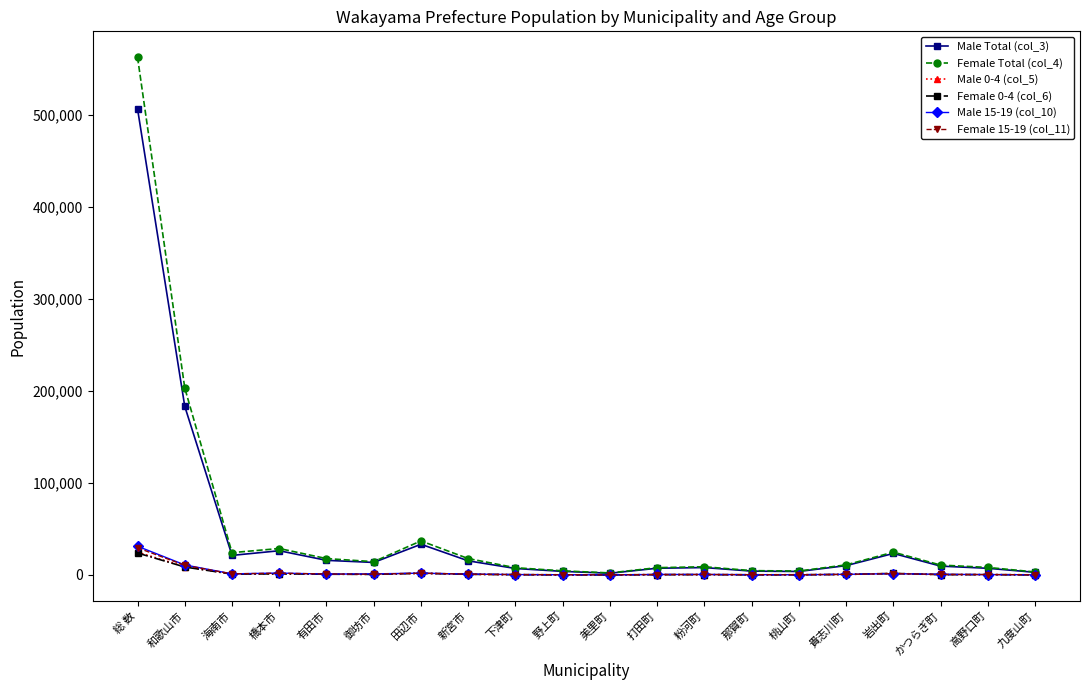

At which category is the sum across all series the highest?

総 数